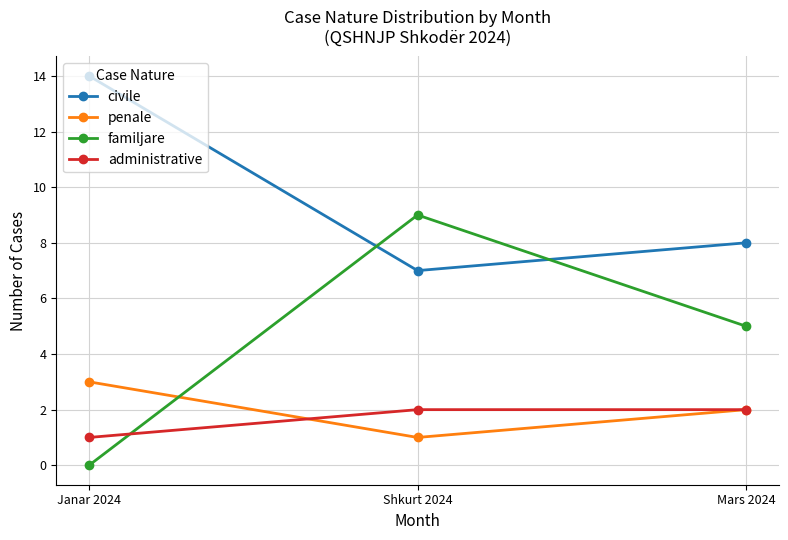

The value of civile at Janar 2024 is 14. True or false?

True